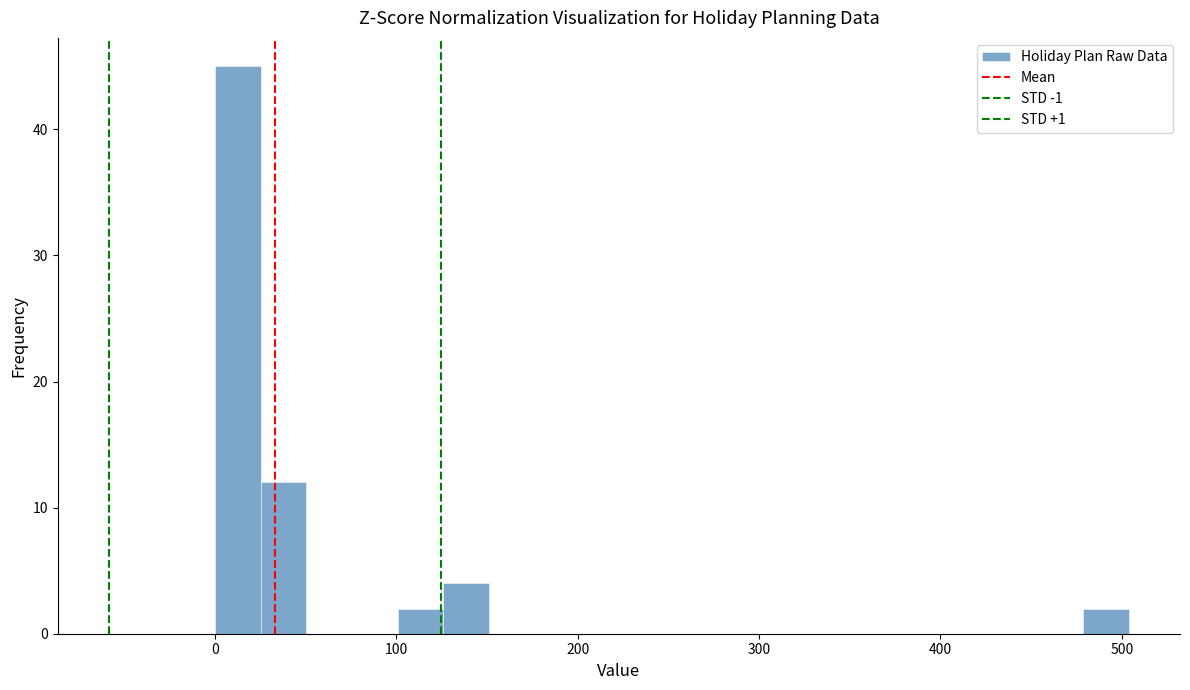

Read against the x-axis, roughly where is the centre of the tallest bar?

10